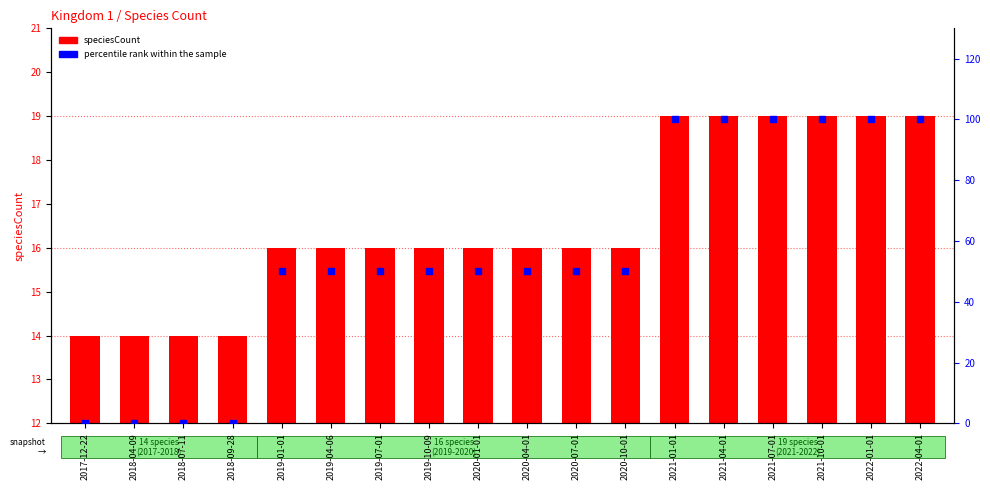

What is the total value across all series at 2021-01-01?

119